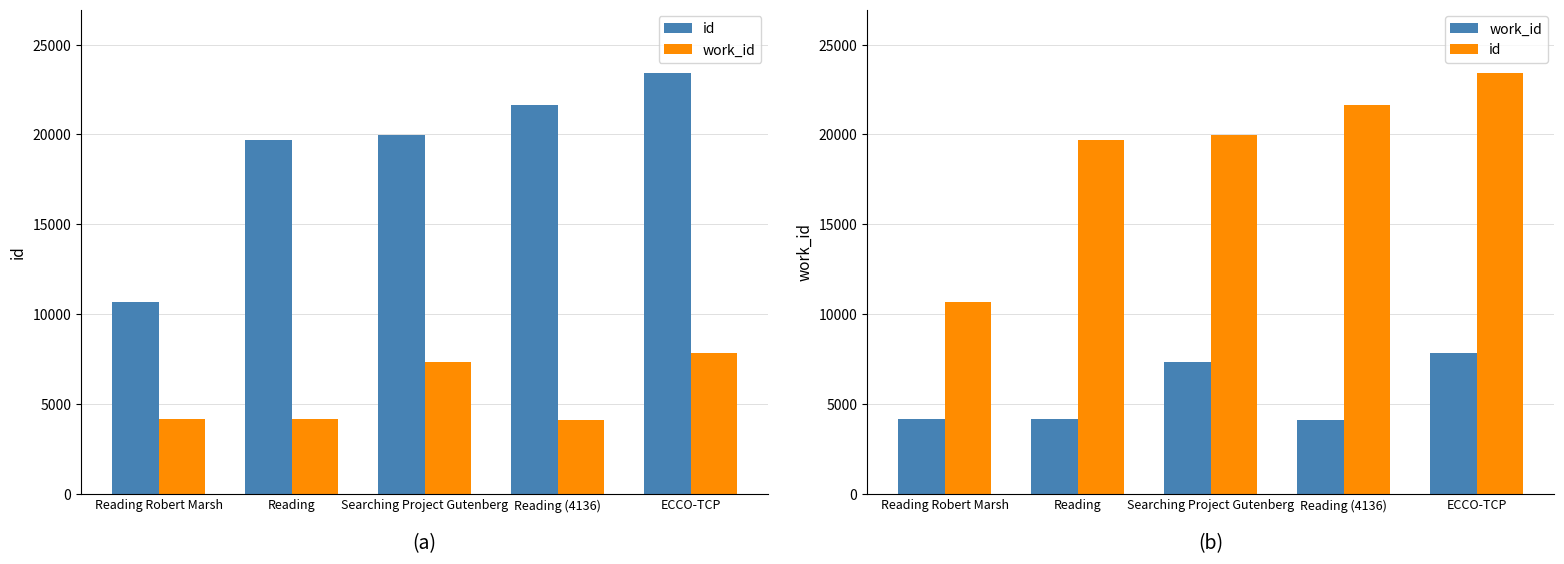

Count the number of categories in the chart.

5